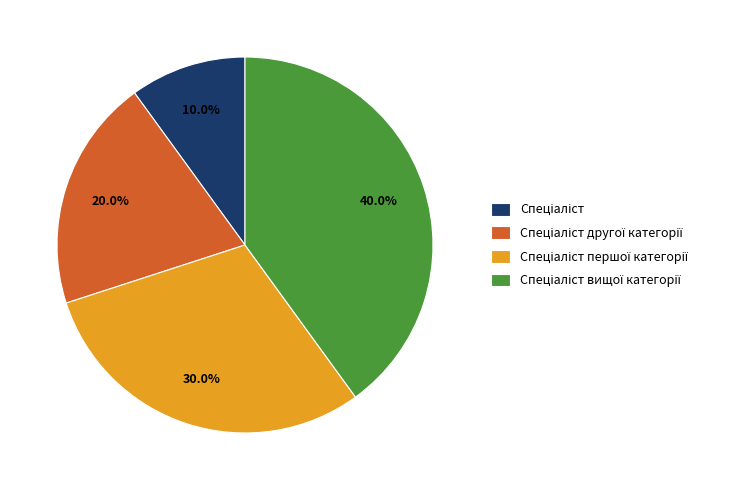

Does any single category account for the majority?

No